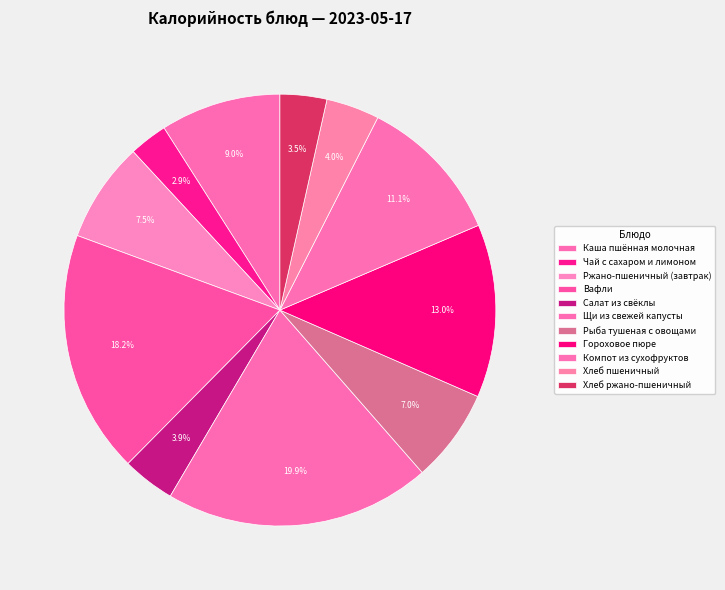

Count the number of slices in the pie.

11